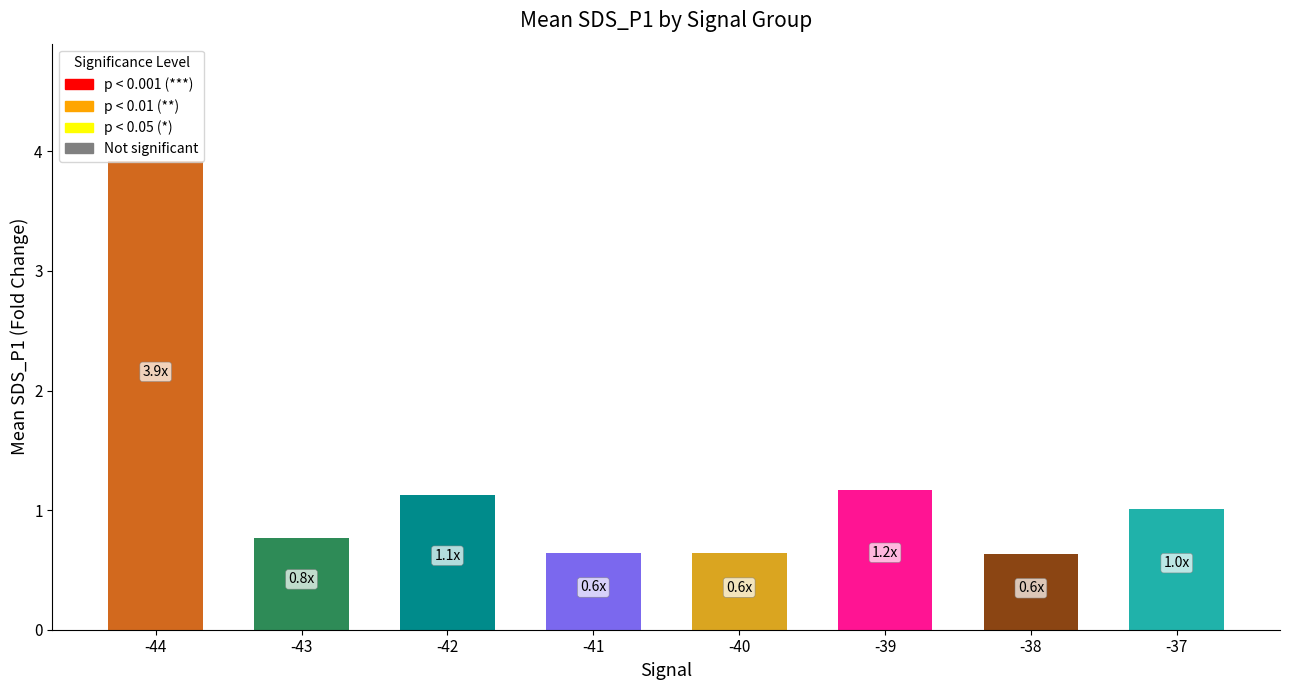

How many data points are above 1?

4